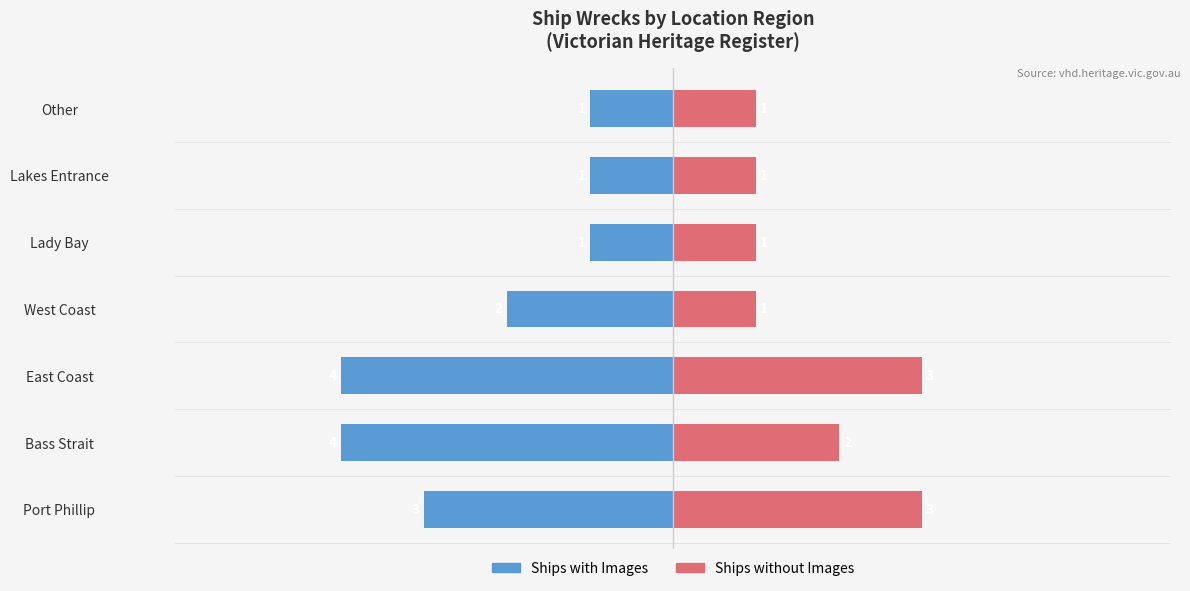

What is the sum of all Ships without Images values?

12